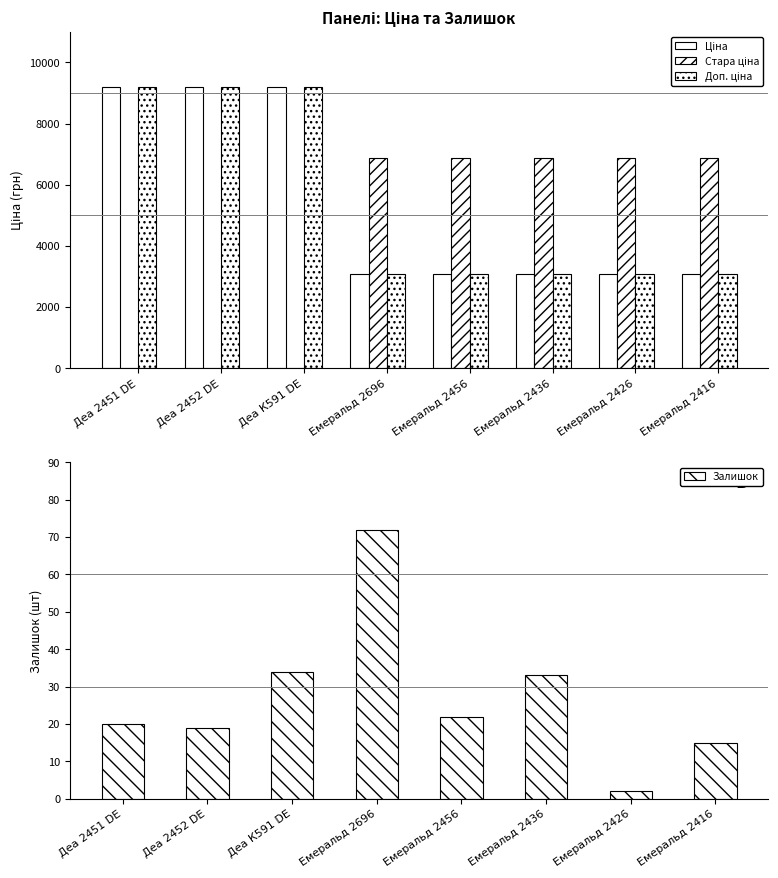

Which series has the largest total across all categories?

Ціна